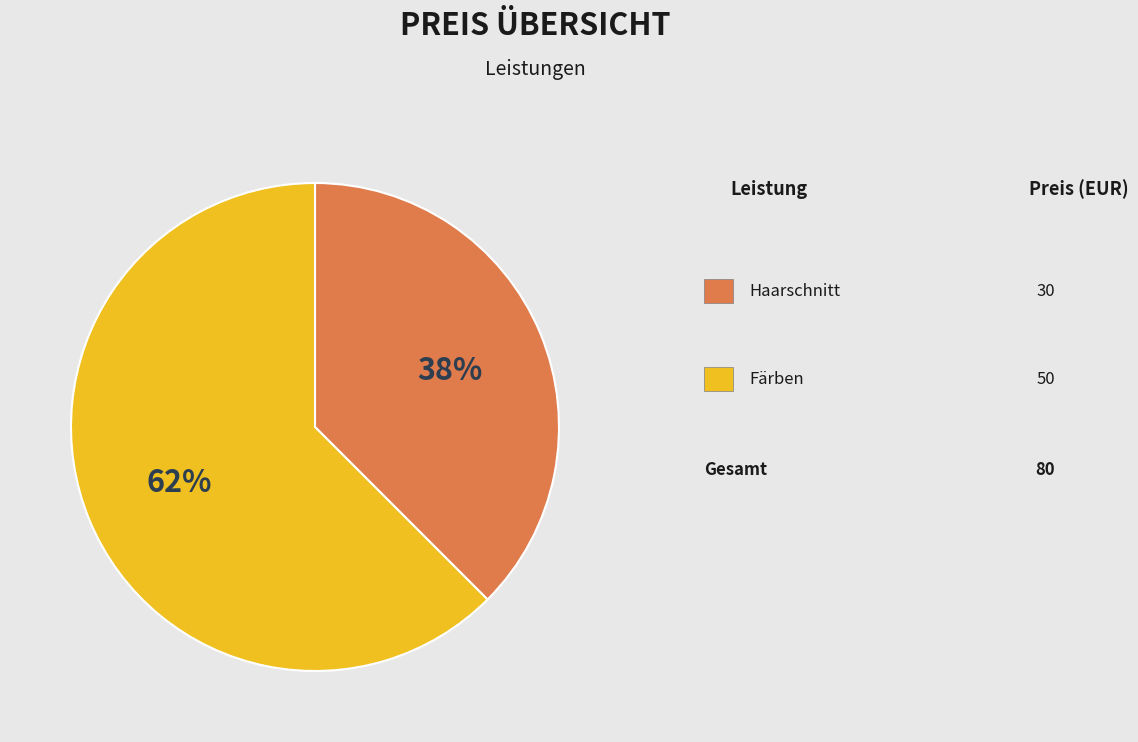

To the nearest percent, what is the average slice percentage?

50%